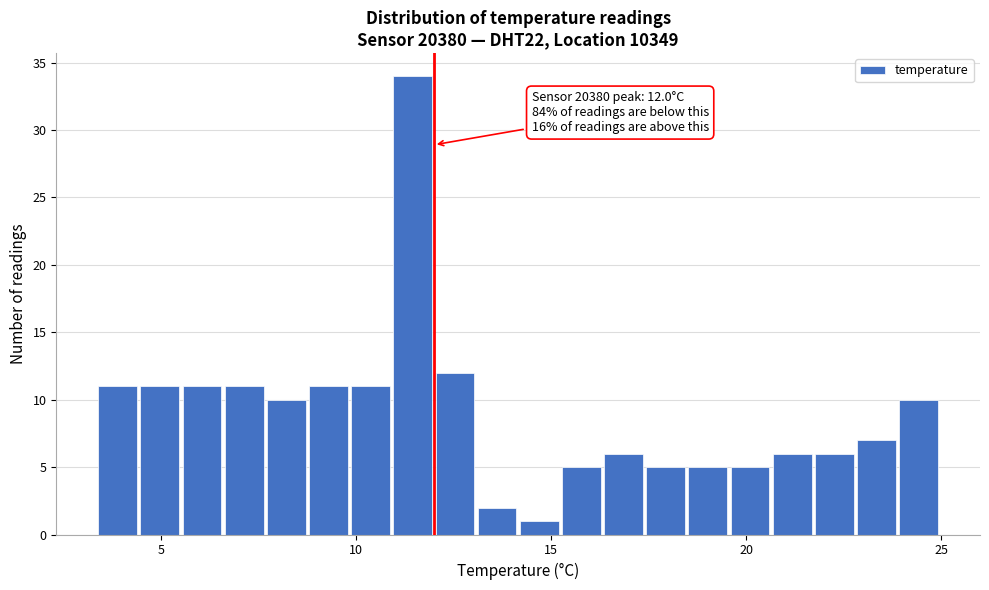

Around what value on the x-axis is the tallest bar? Give the approximate position of its centre, as read against the axis.

11.5